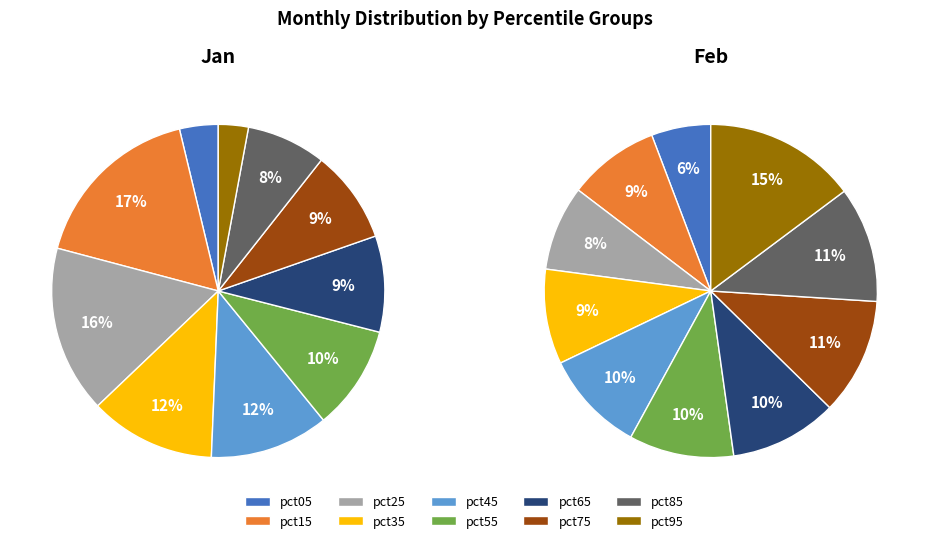

To the nearest percent, what is the difference between the largest and smallest slice percentages?

14%